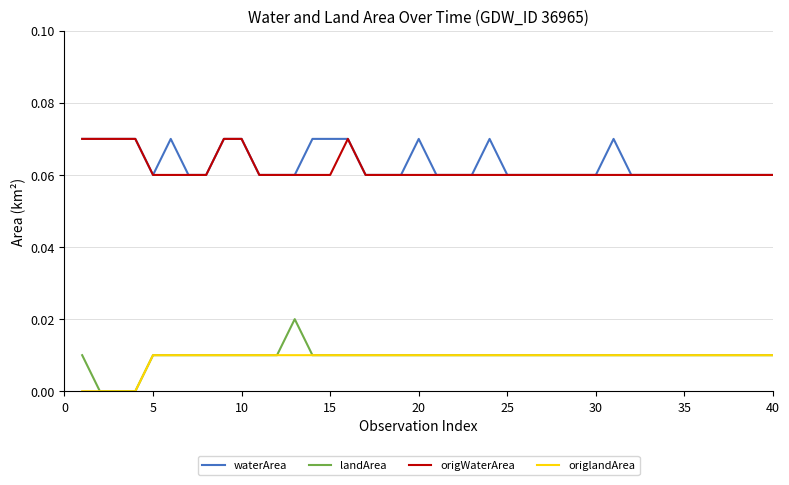

True or false: origWaterArea and origlandArea intersect in this chart.

False